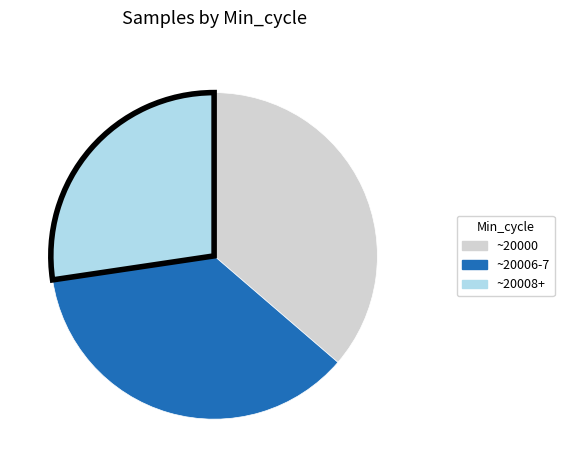

Is there any slice that represents more than half of the pie?

No